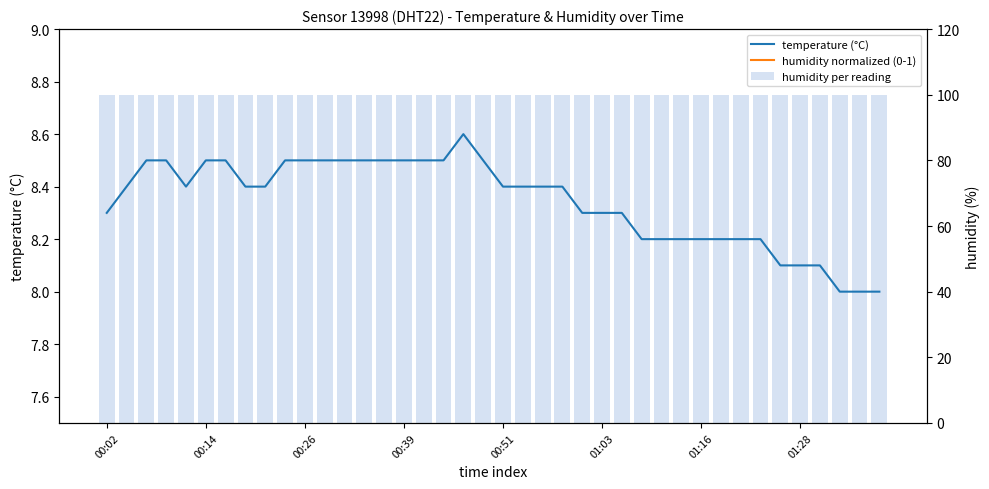

At which label does humidity normalized (0-1) reach its peak?

00:02